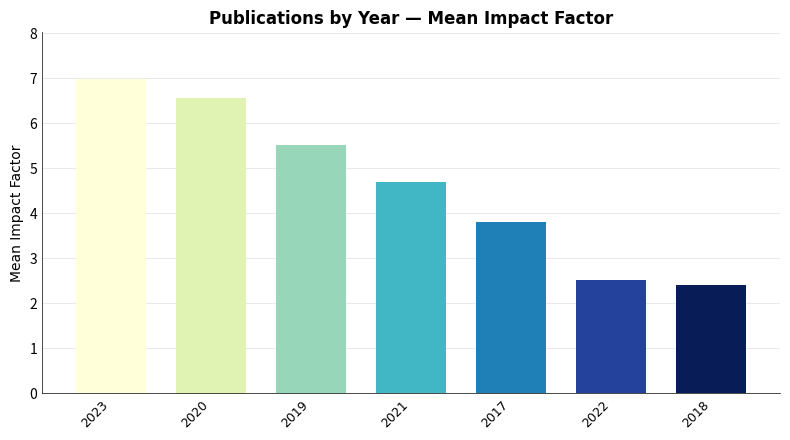

Are the bars horizontal?

No